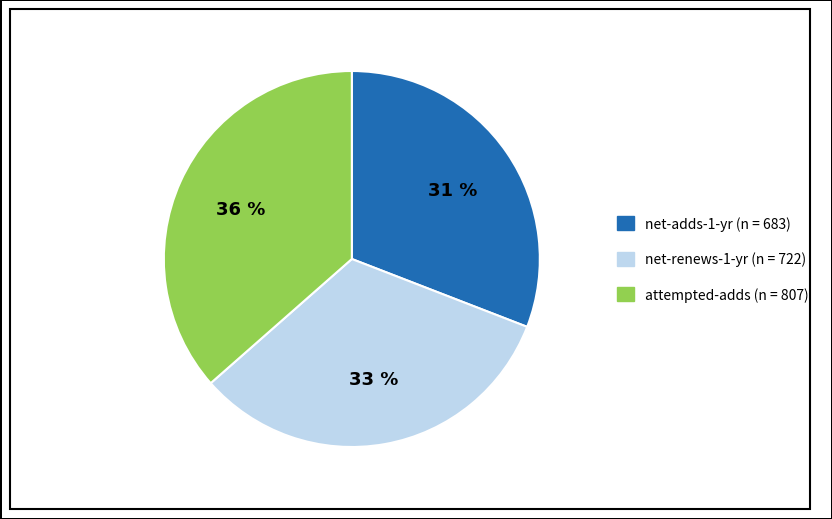

To the nearest percent, what is the average slice percentage?

33%